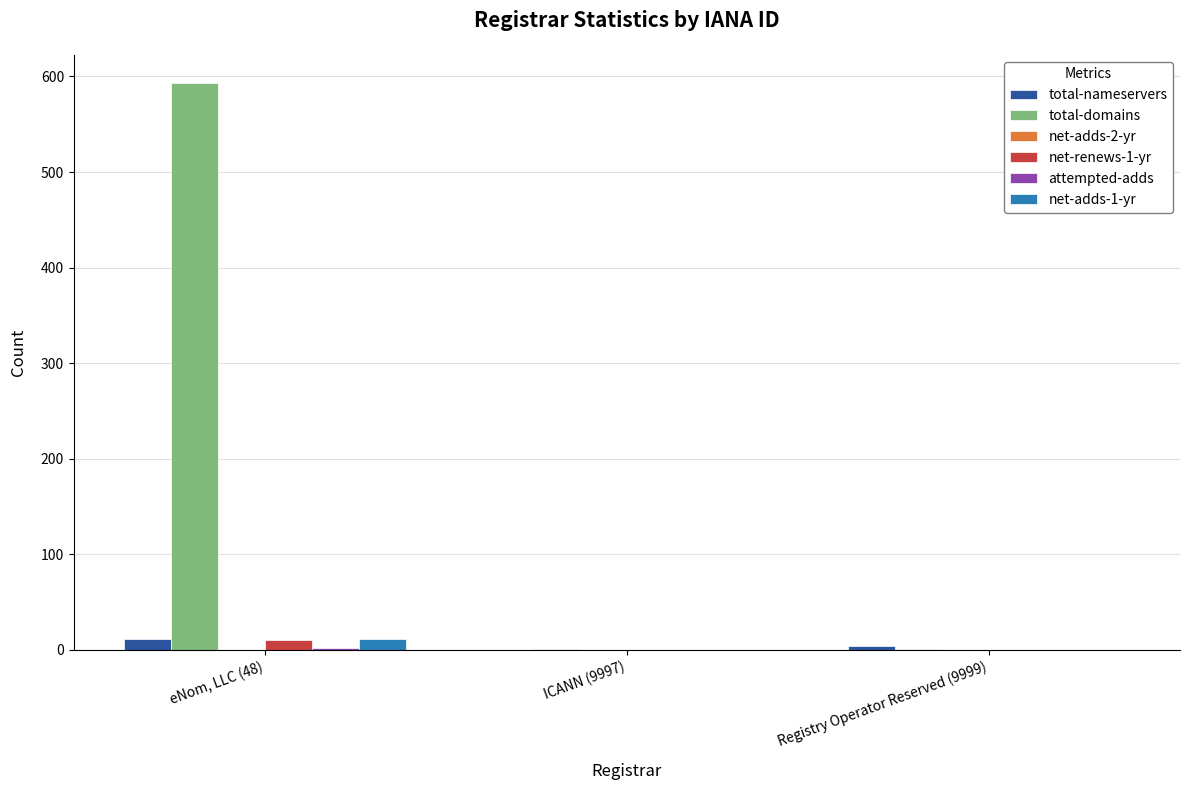

Is it true that net-renews-1-yr equals 0 at Registry Operator Reserved (9999)?

True